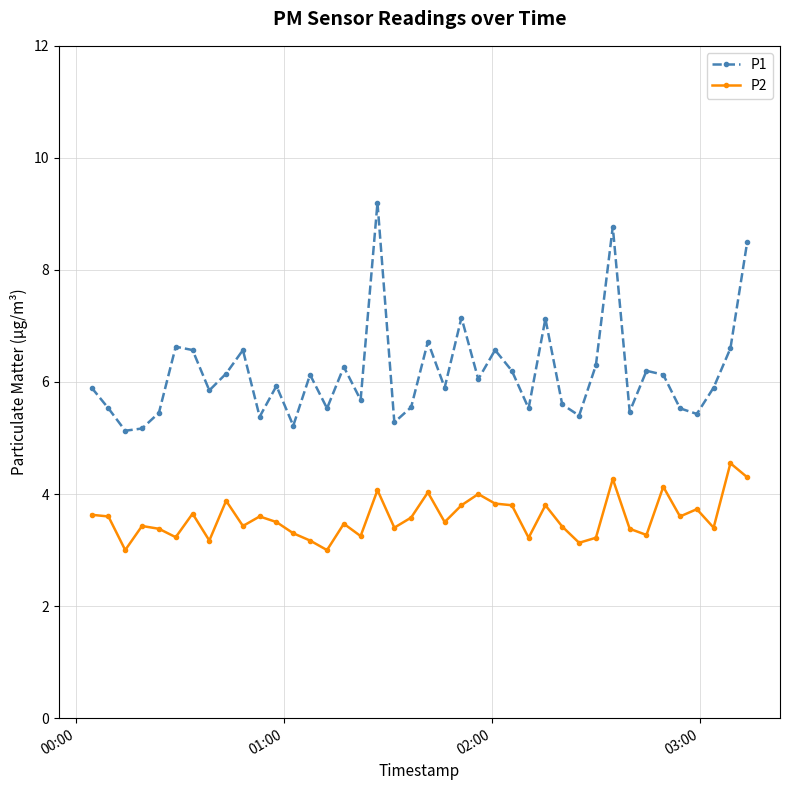

True or false: P2 and P1 intersect in this chart.

False